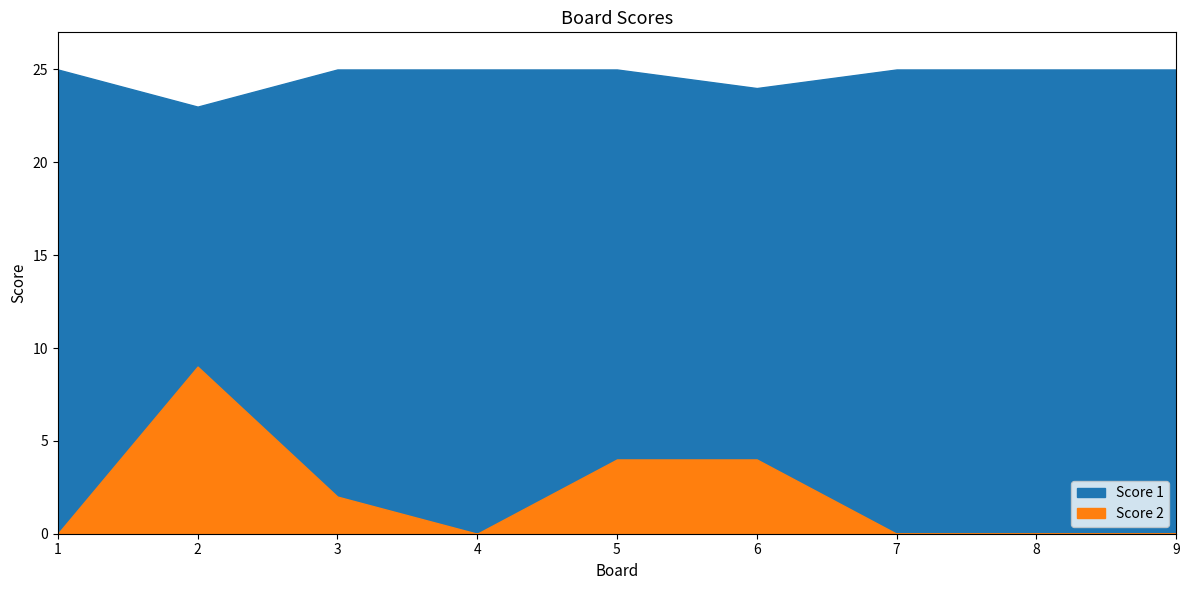

Reading left to right, list all the values displayed in this chart.

Score 1: 1=25	2=23	3=25	4=25	5=25	6=24	7=25	8=25	9=25
Score 2: 1=0	2=9	3=2	4=0	5=4	6=4	7=0	8=0	9=0